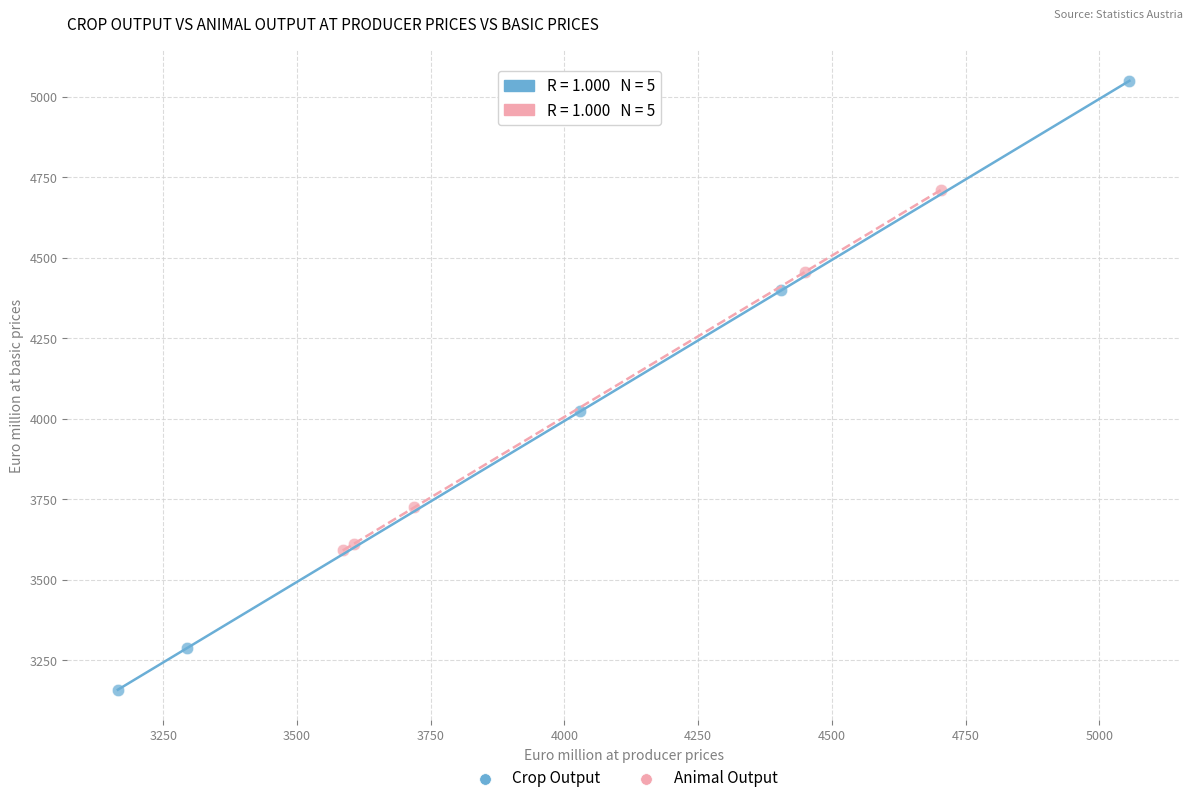

Which series reaches the minimum Y coordinate?

Crop Output